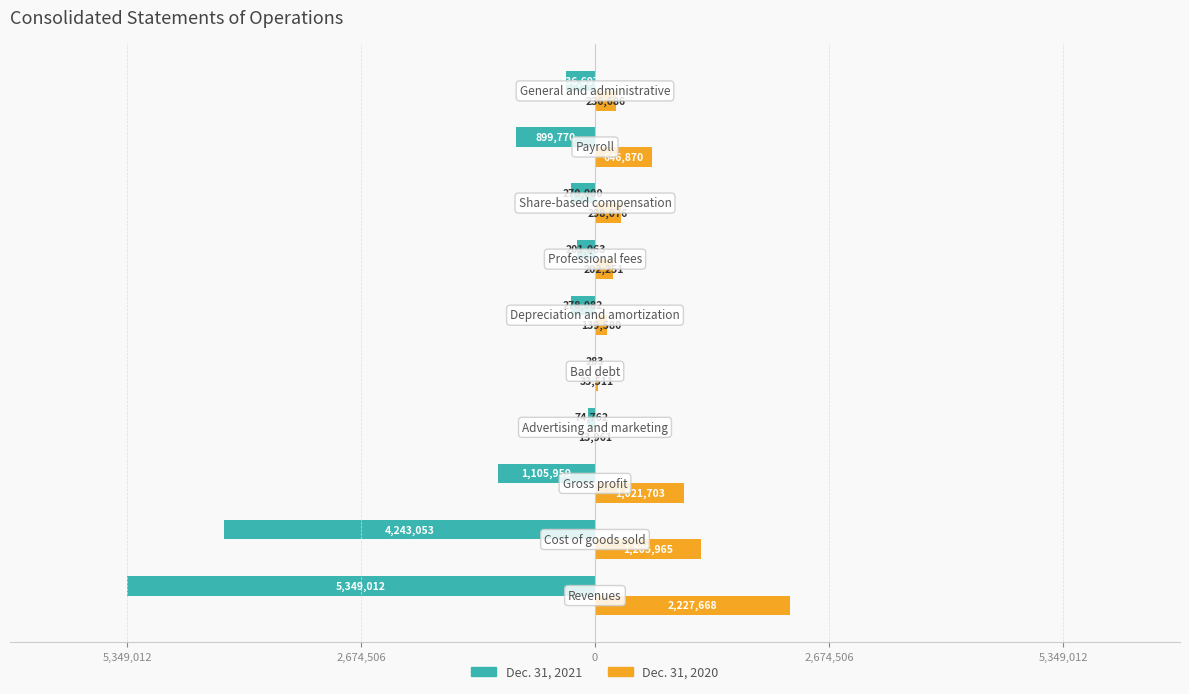

Which series has the widest spread of values?

Dec. 31, 2021